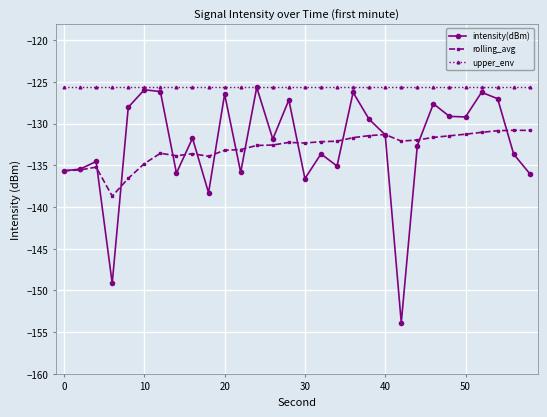

What is the minimum value for rolling_avg?

-138.7